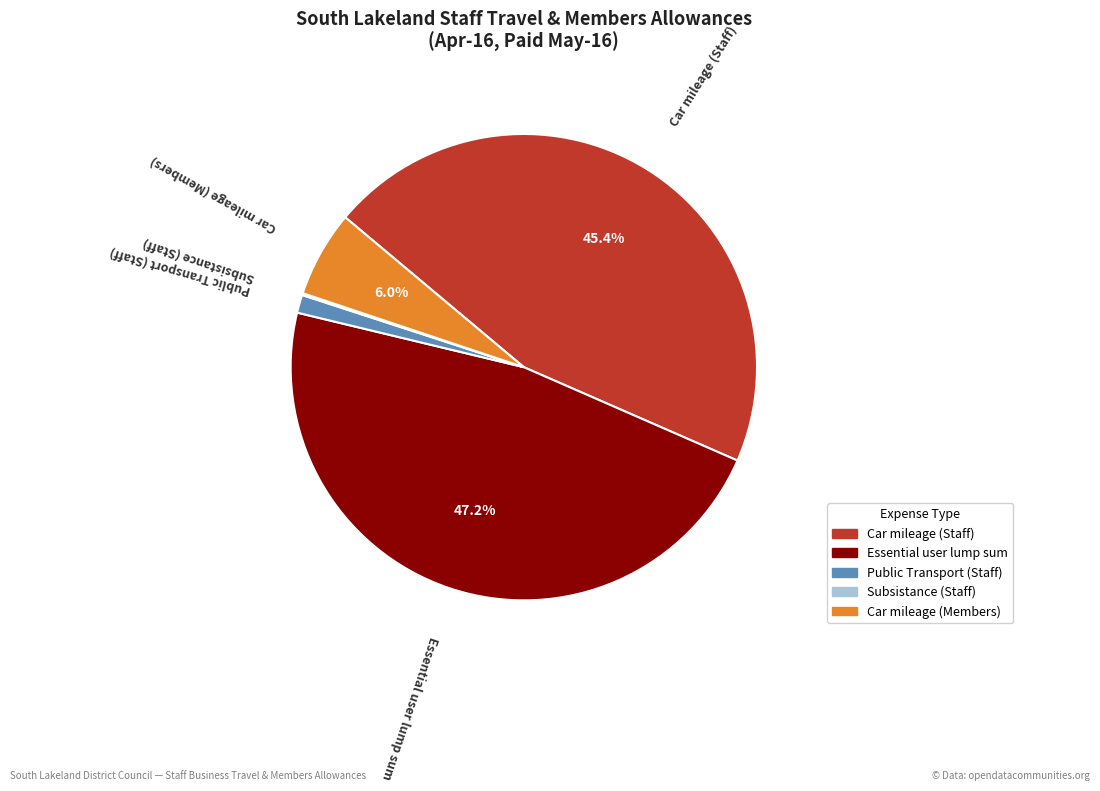

Which category has the biggest portion of the pie?

Essential user lump sum